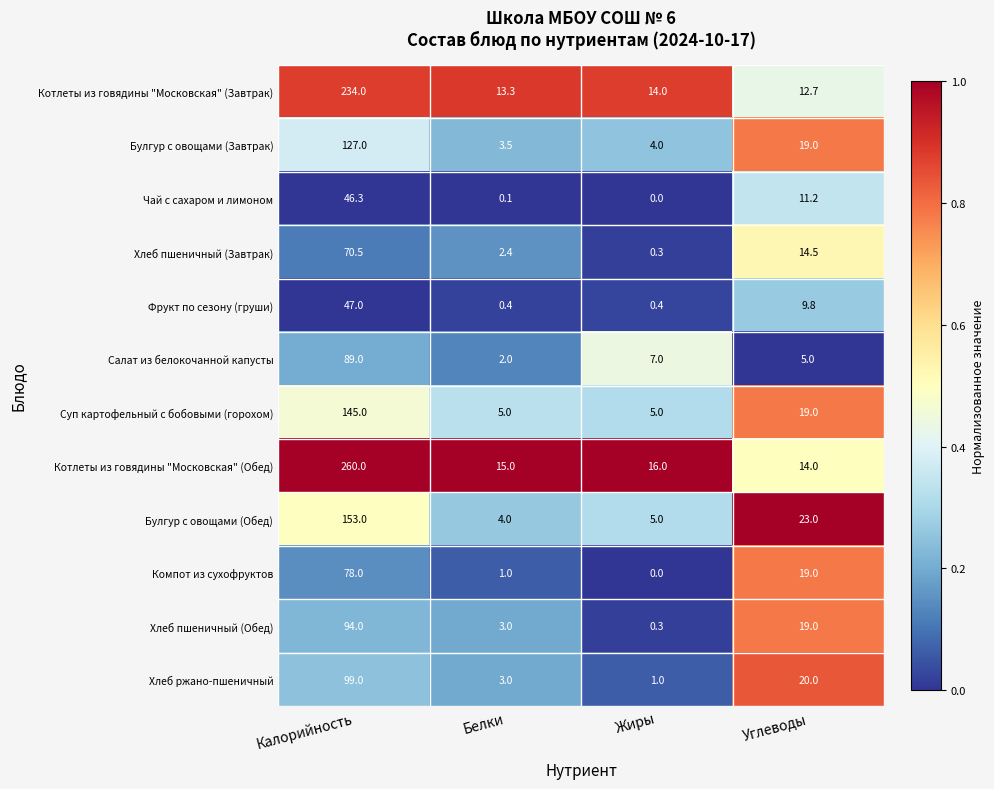

True or false: Фрукт по сезону (груши) has a value of 30.8 at Калорийность.

False